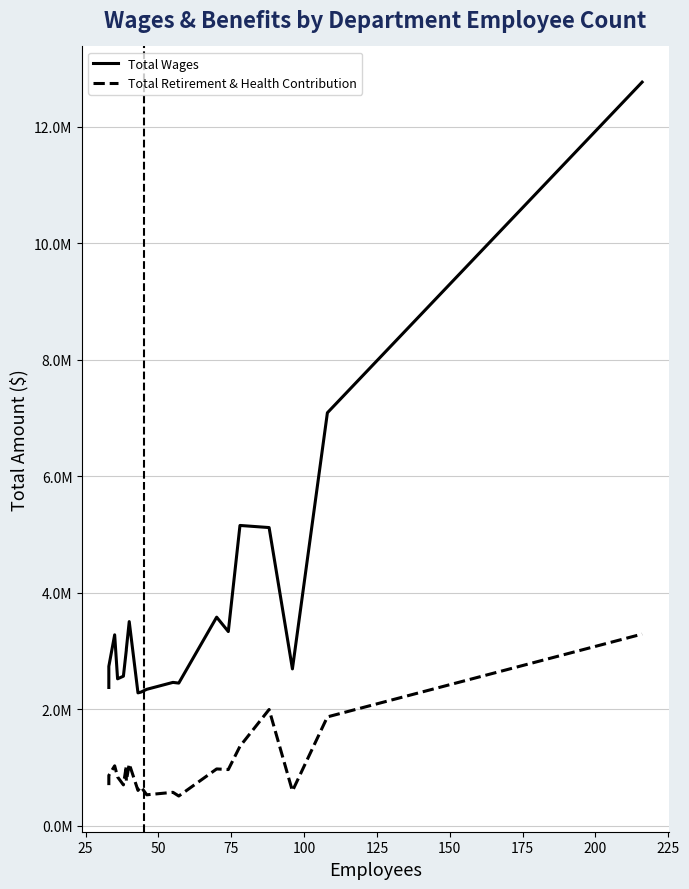

Reading left to right, extract all data points from this chart.

Total Wages: 2375401	2737720	3279415	2523844	2569261	3017375	3030017	3506398	2282922	2295176	2343502	2462550	2450522	3582493	3335634	5157199	5120895	2694078	7091853	12768731
Total Retirement & Health Contribution: 698686	865171	1030408	838853	703146	1027793	766768	1064232	607473	672454	532378	575208	511459	976530	965796	1365059	1997269	597787	1870328	3291926